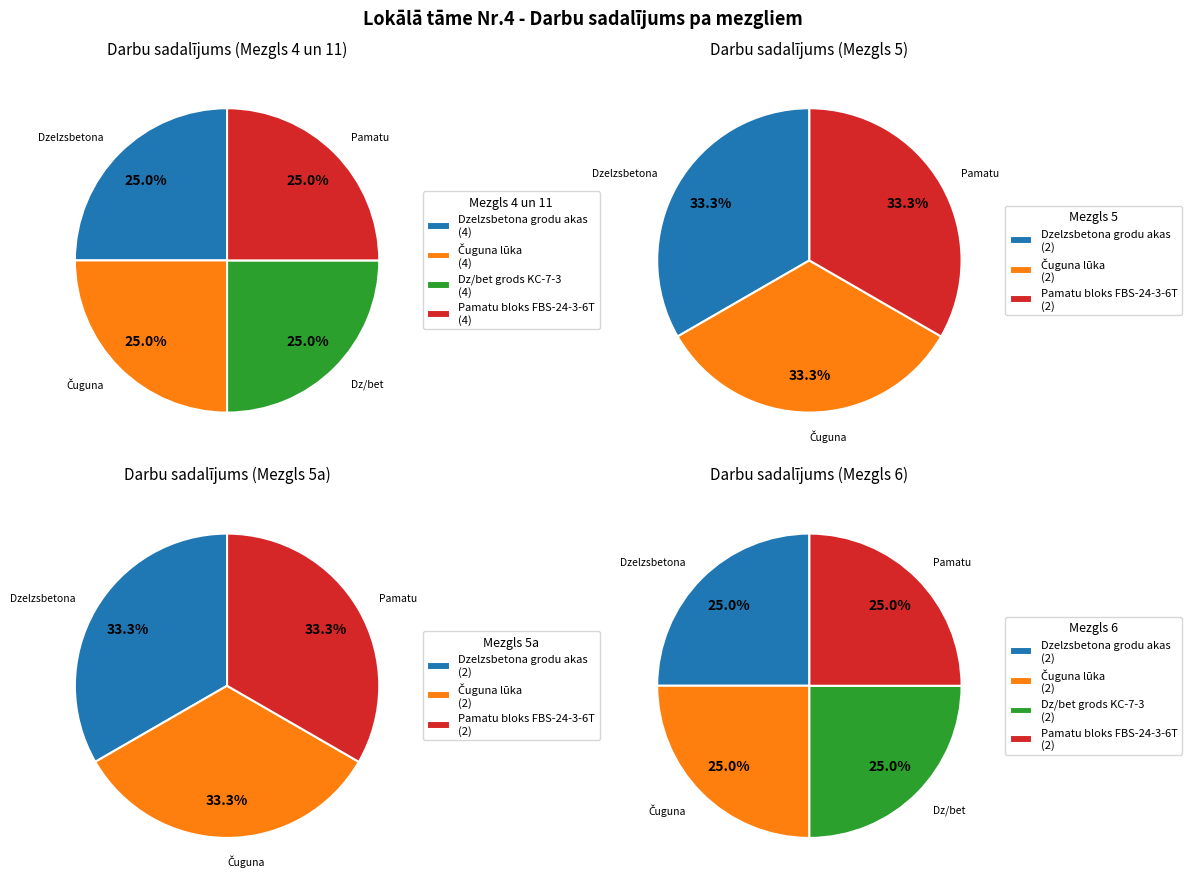

To the nearest percent, what portion does Mezgls 5 represent?

20%